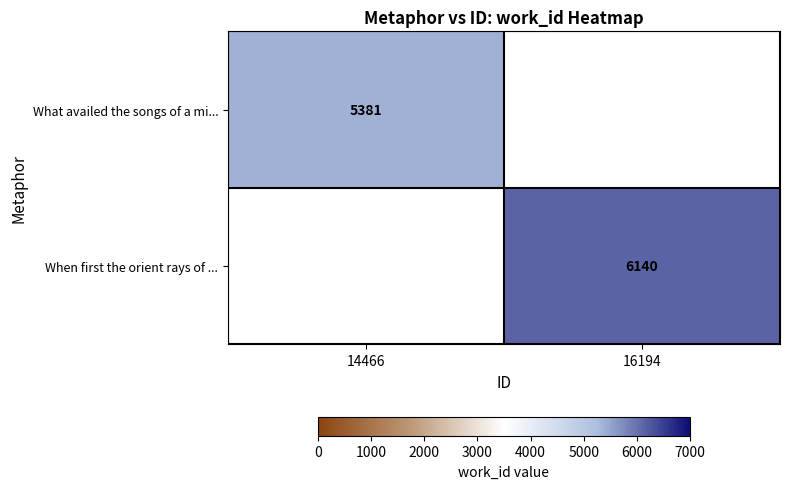

Is the value of When first the orient rays of ... at 16194 greater than the value of What availed the songs of a mi... at 14466?

Yes